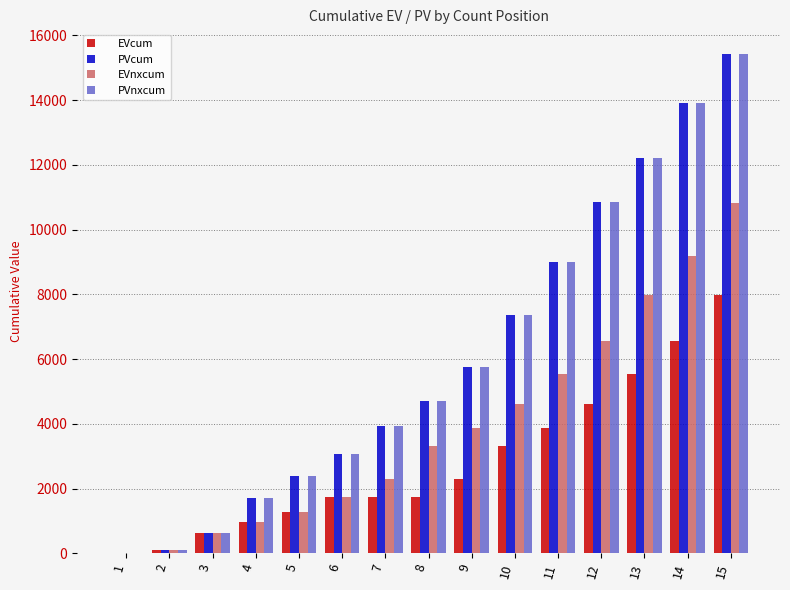

How many groups of bars are there?

15